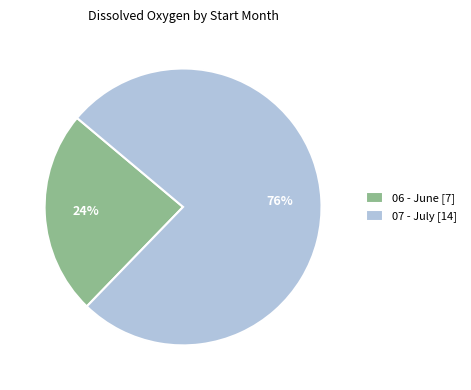

Is there any slice that represents more than half of the pie?

Yes